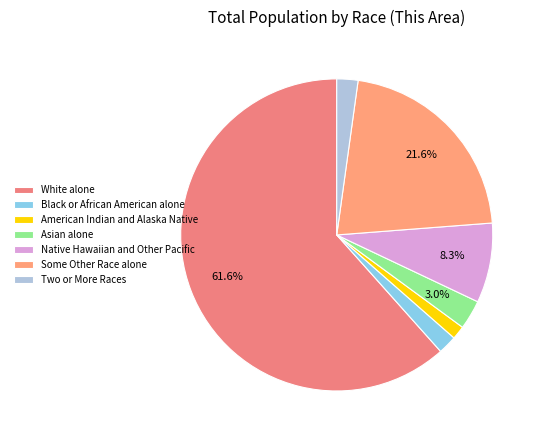

What is the ratio of the value at Asian alone to the value at American Indian and Alaska Native?

2.2